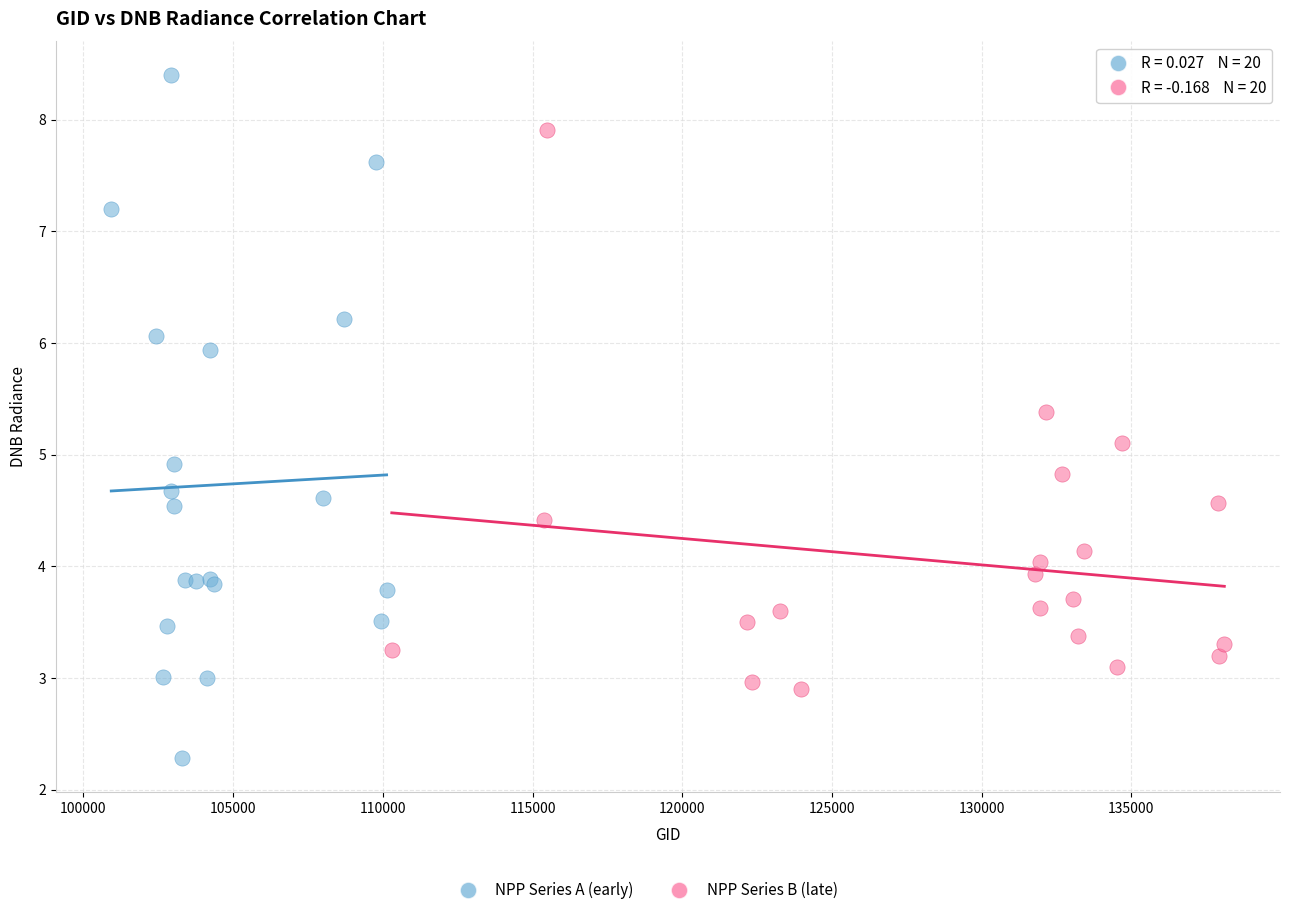

Which series reaches the minimum Y coordinate?

NPP Series A (early)